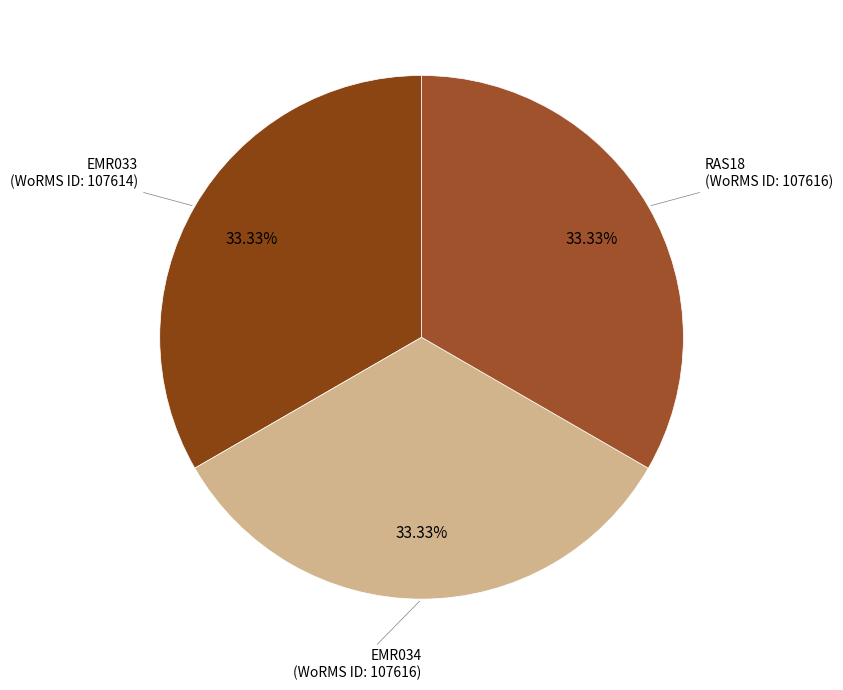

Combined, do EMR034 and RAS18 account for over 50%?

Yes